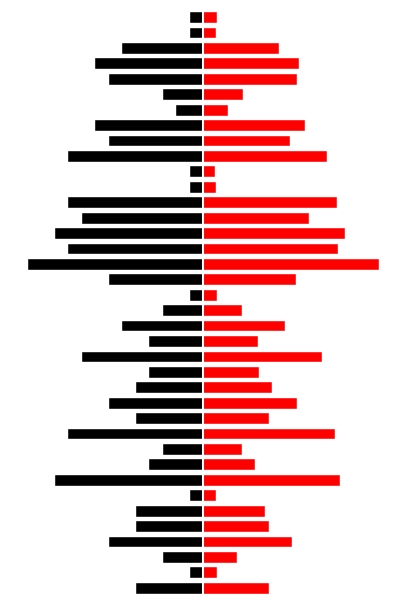

What is the spread (max minus min) of values at 11?

0.8